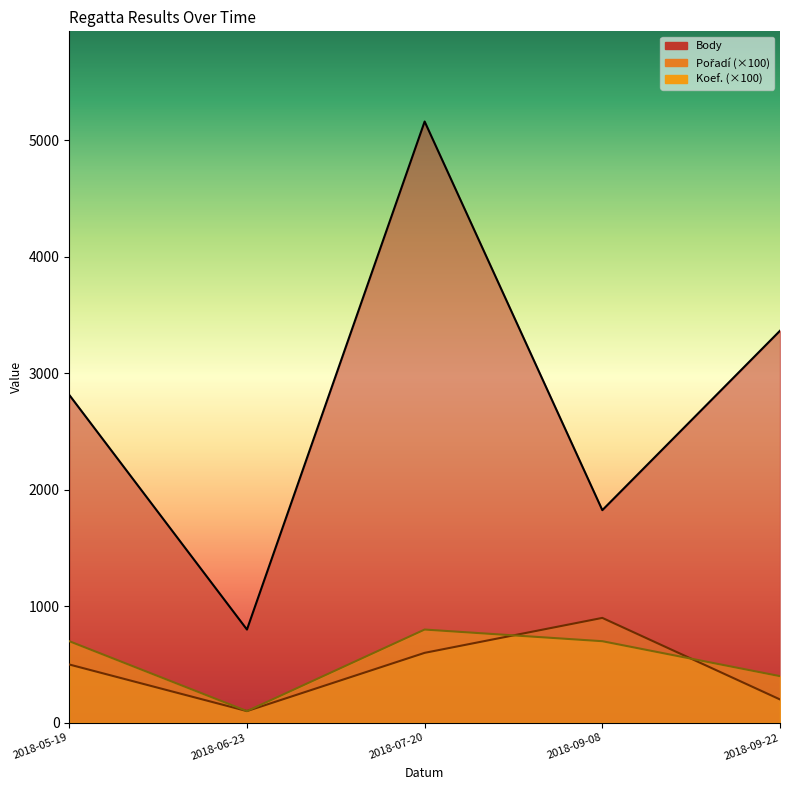

The value of Pořadí at 2018-06-23 is 1. True or false?

True